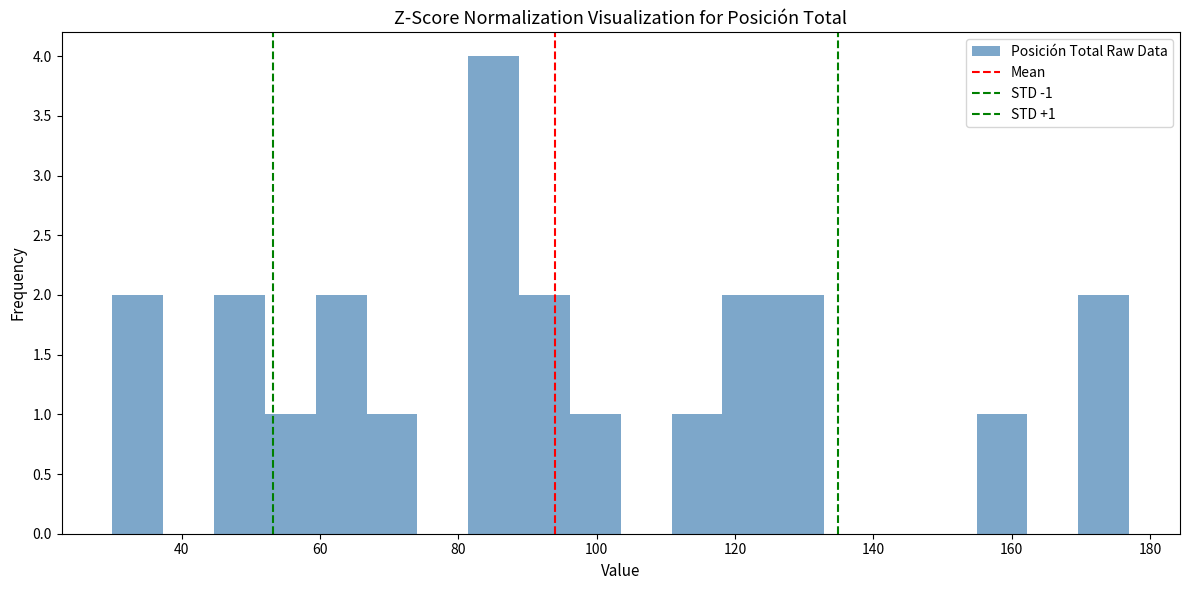

Read against the x-axis, roughly where is the centre of the tallest bar?

86